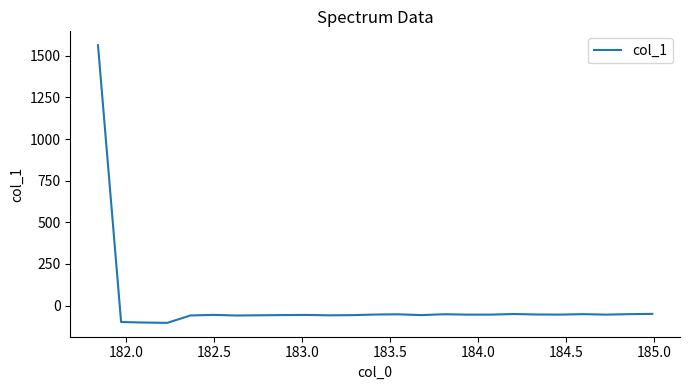

What is the minimum value shown in the chart?

-104.0